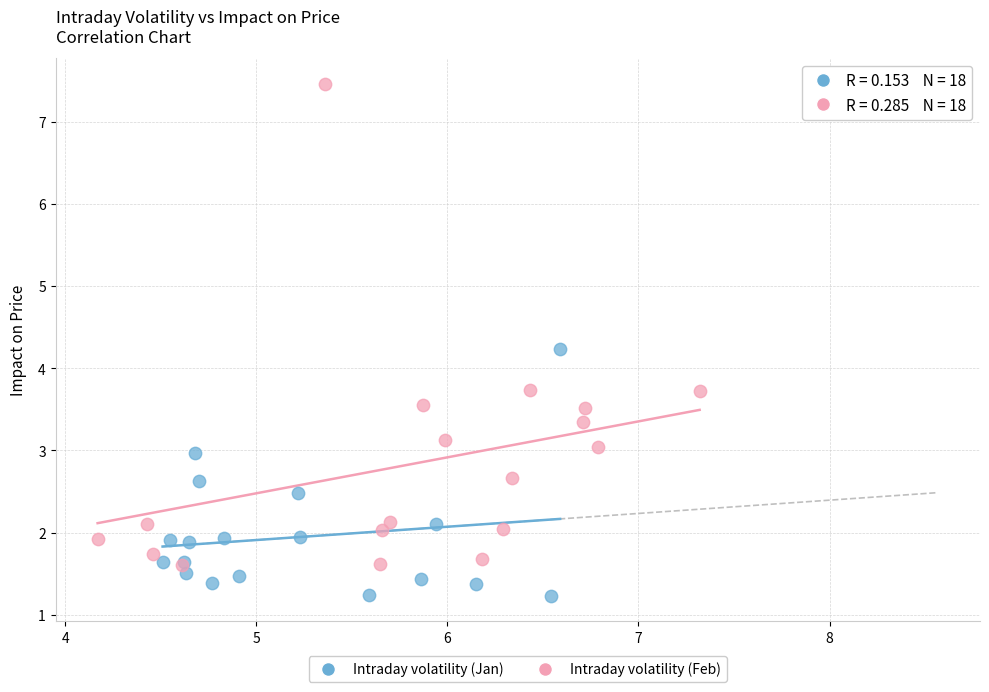

Which series has the widest spread of Y values?

Intraday volatility (Feb)